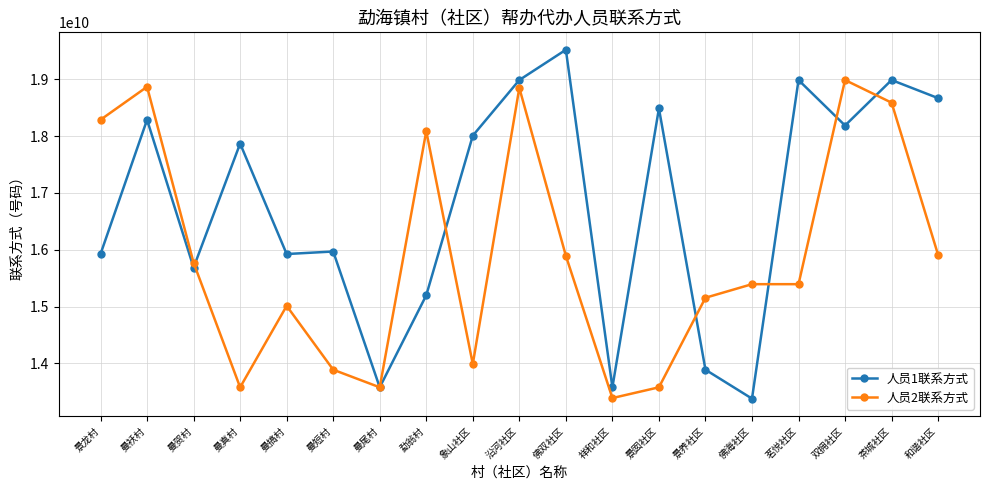

Which series has the widest spread of values?

人员1联系方式